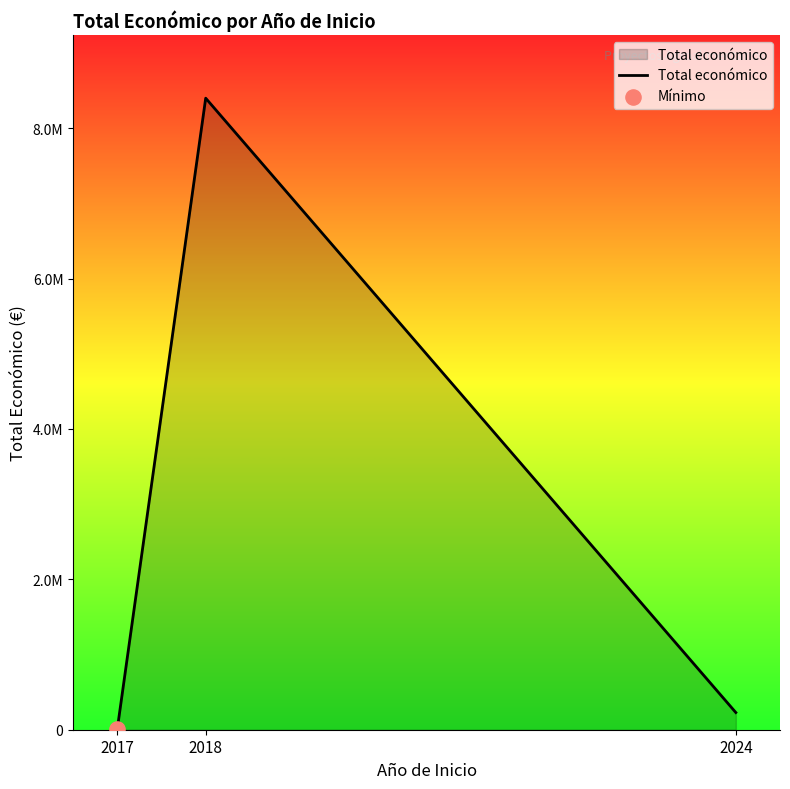

What is the change in value from 2017 to 2018?

+8384842